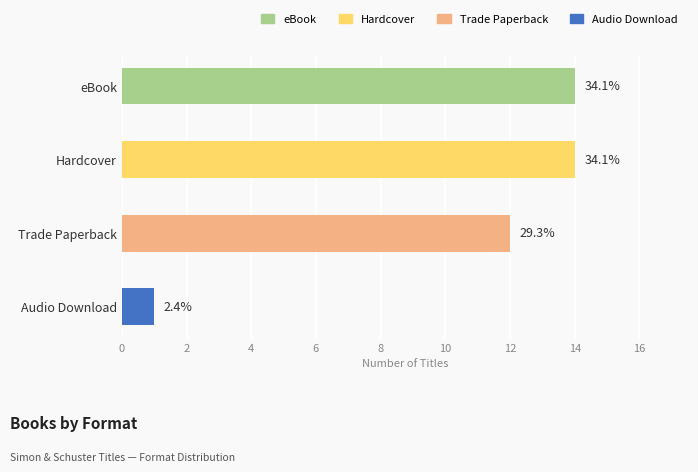

How many bars are there in total?

4